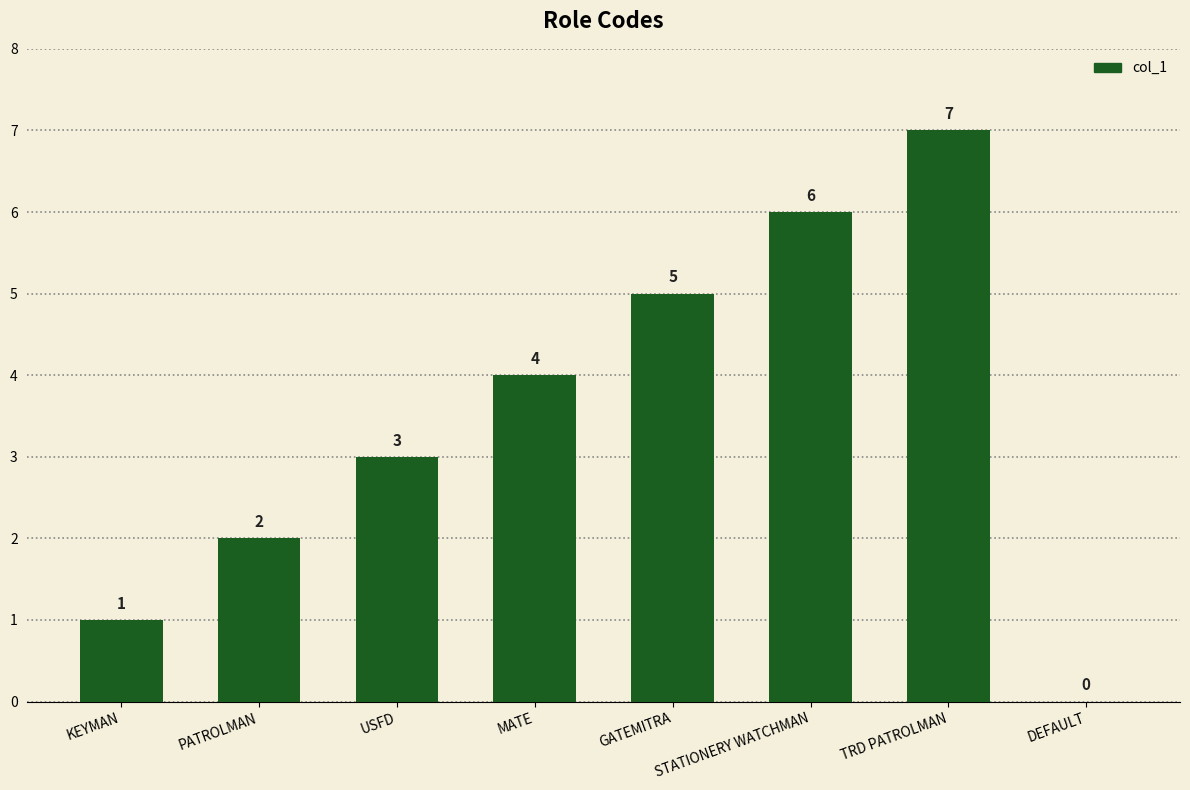

What is the sum of all values?

28